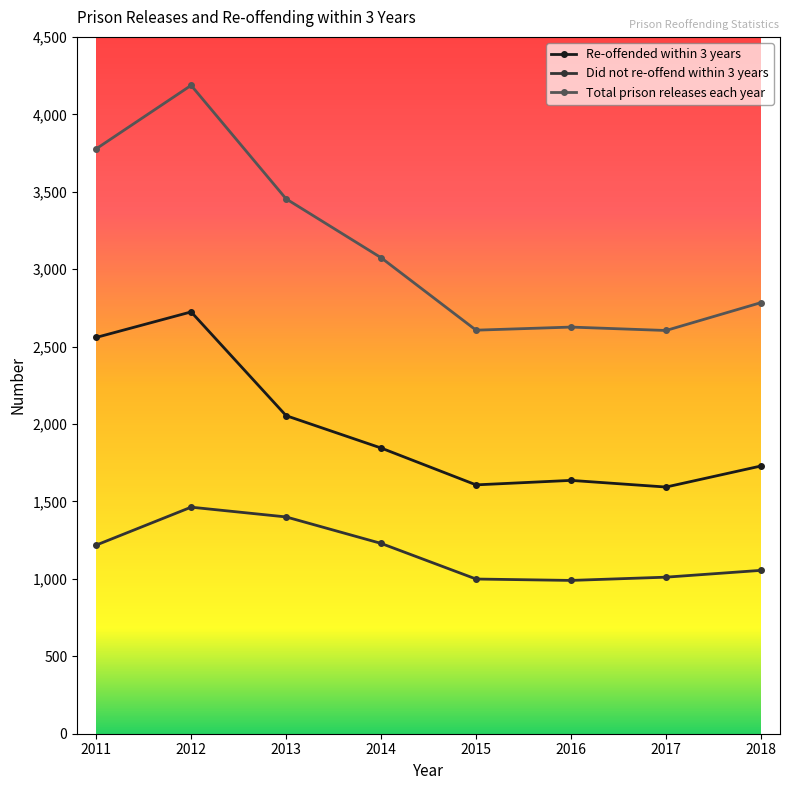

What is the value of the Total prison releases each year point at the 7th from the left?

2604